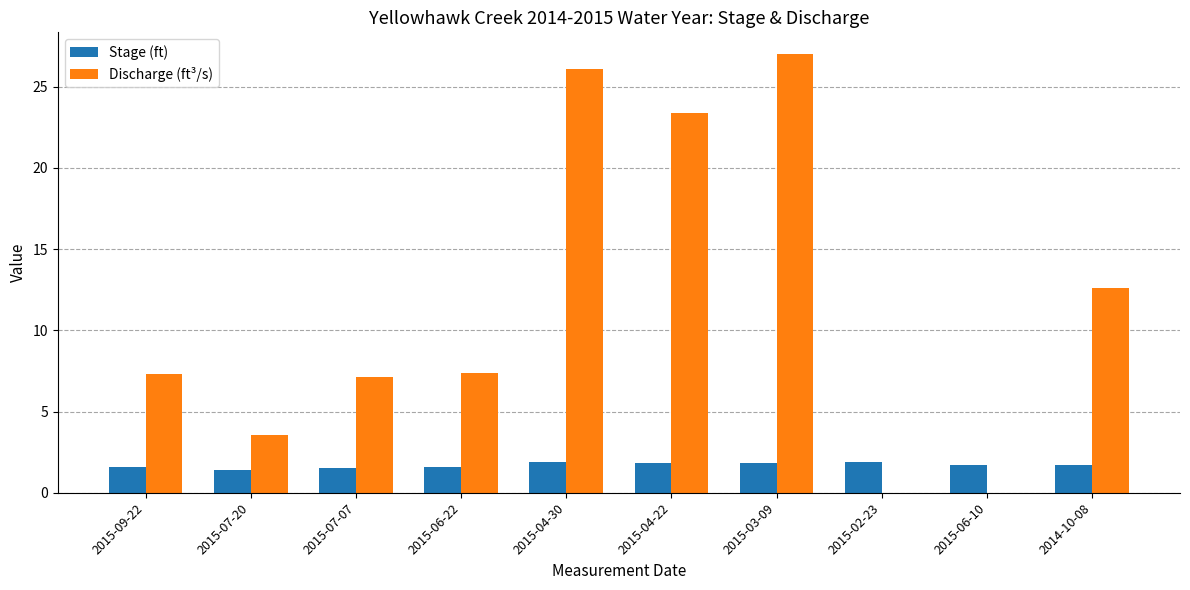

How many series are shown in this chart?

2